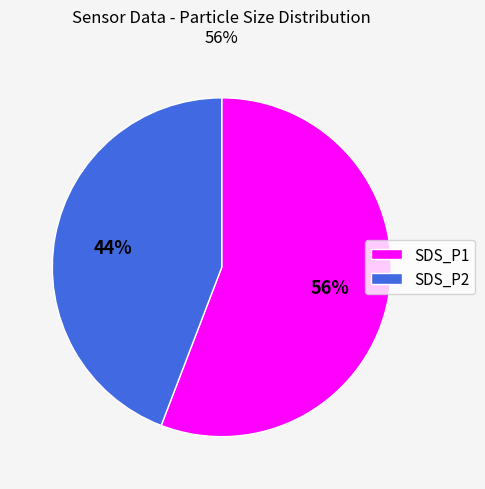

Is there any slice that represents more than half of the pie?

Yes